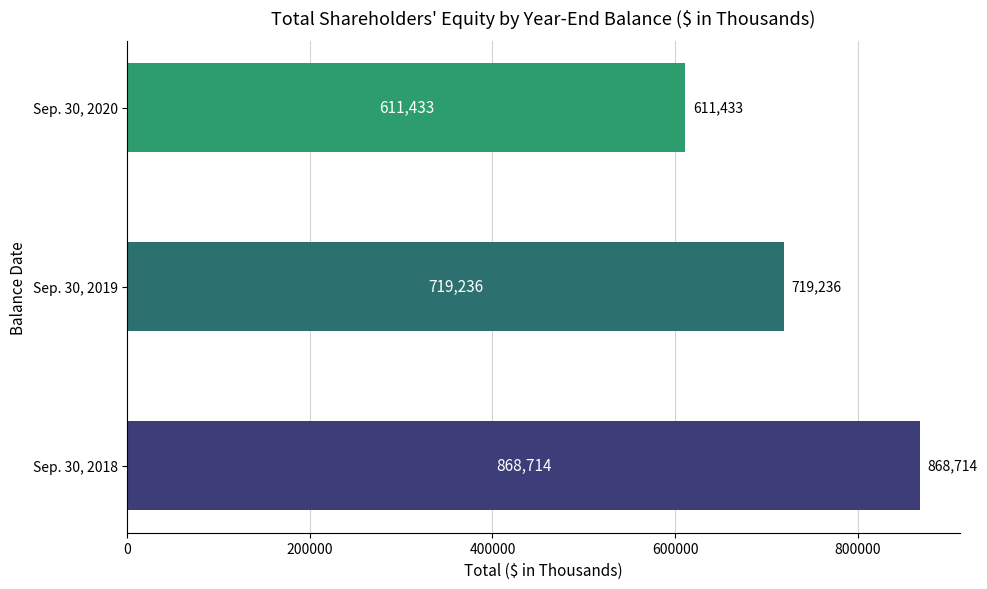

List the labels in order of value, largest first.

Sep. 30, 2018, Sep. 30, 2019, Sep. 30, 2020